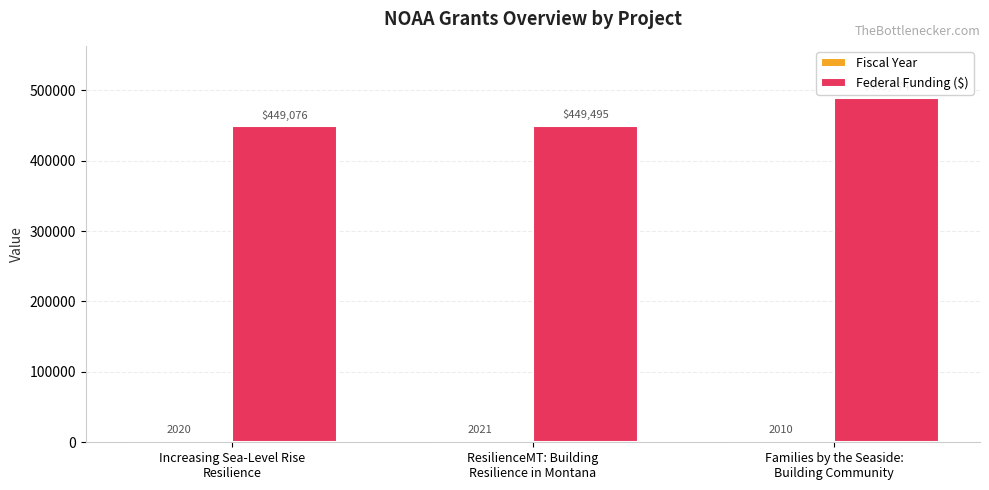

At which label does Federal Funding ($) reach its minimum?

Increasing Sea-Level Rise
Resilience